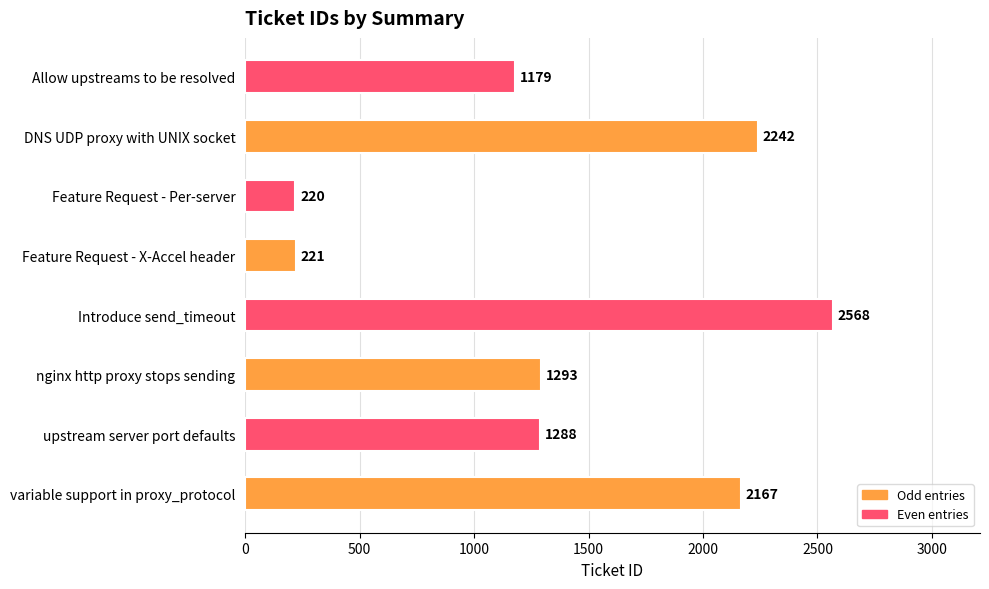

What is the approximate value at variable support in proxy_protocol, to the nearest 100?

2200